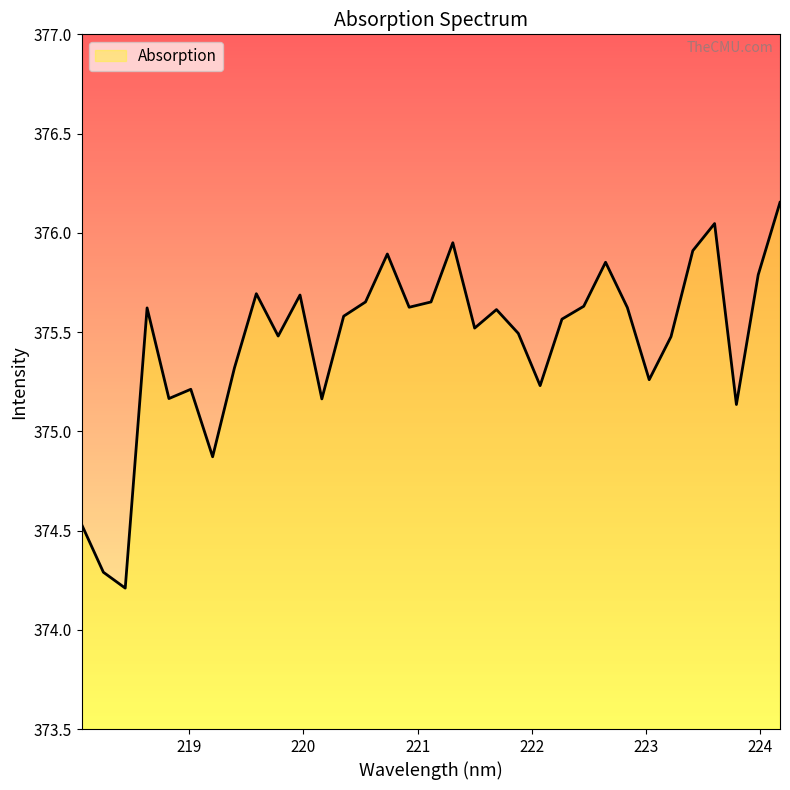

Reading right to left, what are all the values shown in this chart?

224.1709=376.2	223.9802=375.8	223.7895=375.1	223.5987=376.0	223.408=375.9	223.2172=375.5	223.0264=375.3	222.8355=375.6	222.6447=375.9	222.4538=375.6	222.263=375.6	222.0721=375.2	221.8812=375.5	221.6902=375.6	221.4993=375.5	221.3083=375.9	221.1174=375.7	220.9264=375.6	220.7354=375.9	220.5444=375.7	220.3533=375.6	220.1623=375.2	219.9712=375.7	219.7801=375.5	219.589=375.7	219.3979=375.3	219.2067=374.9	219.0156=375.2	218.8244=375.2	218.6332=375.6	218.442=374.2	218.2508=374.3	218.0596=374.5